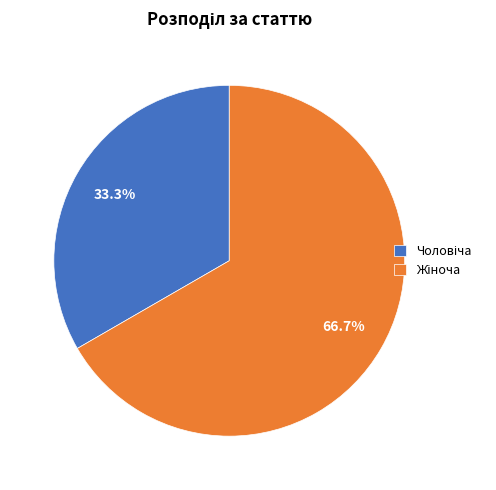

Does any single category account for the majority?

Yes